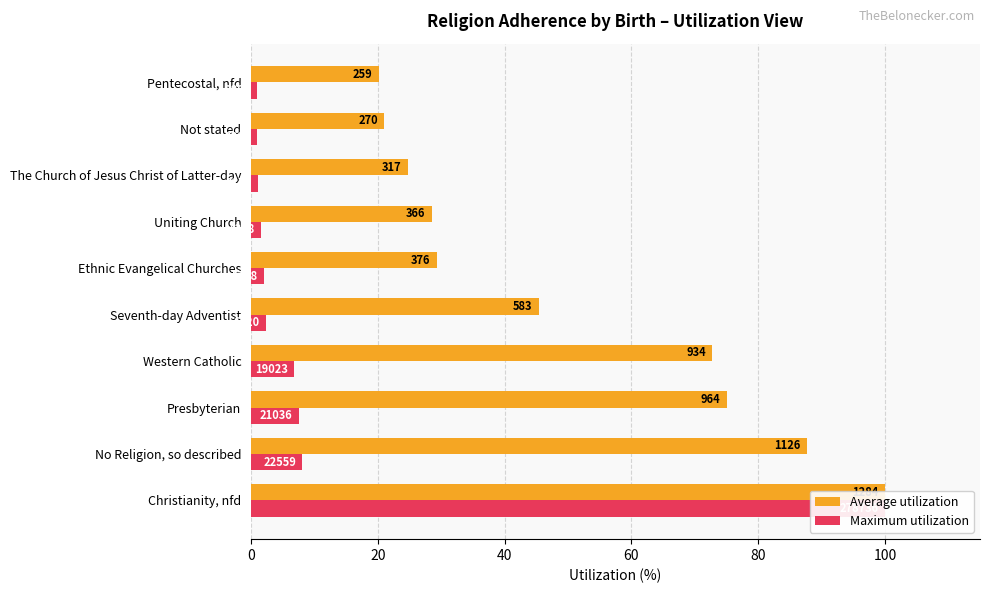

What is the difference between the Maximum utilization values at Western Catholic and No Religion, so described?

1.3